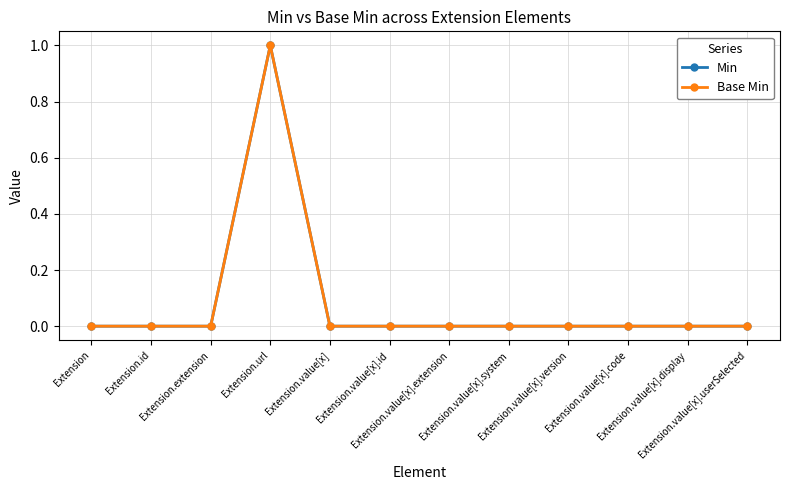

True or false: Base Min and Min cross at least once.

False